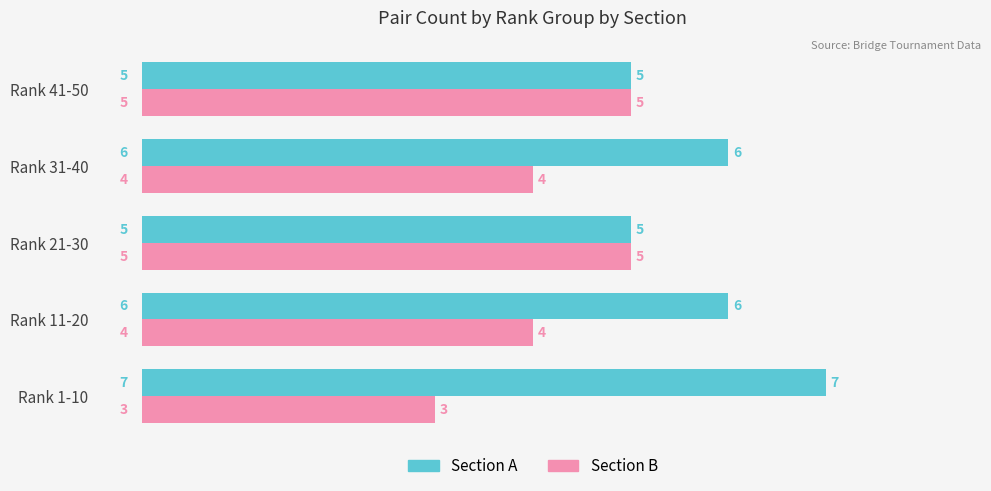

What is the maximum value shown in the chart?

7